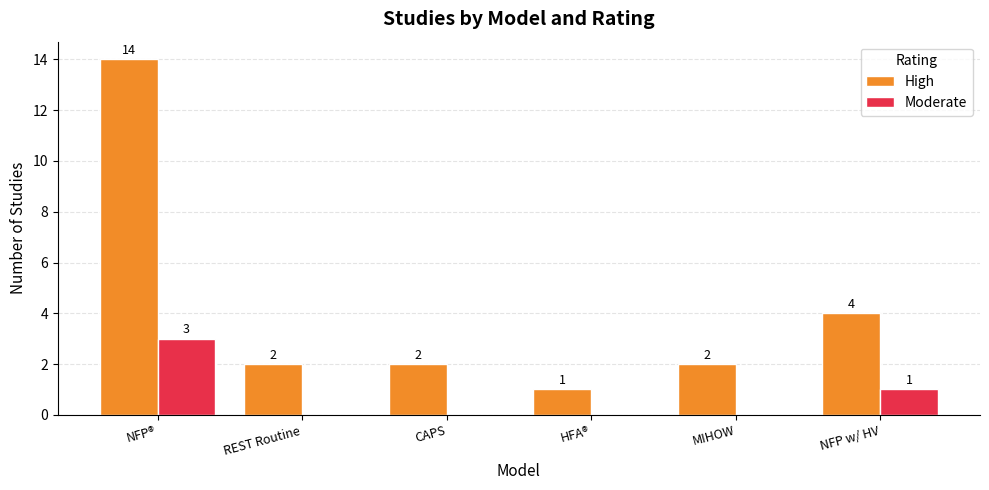

Is the value of High at REST Routine greater than the value of Moderate at NFP w/ HV?

Yes